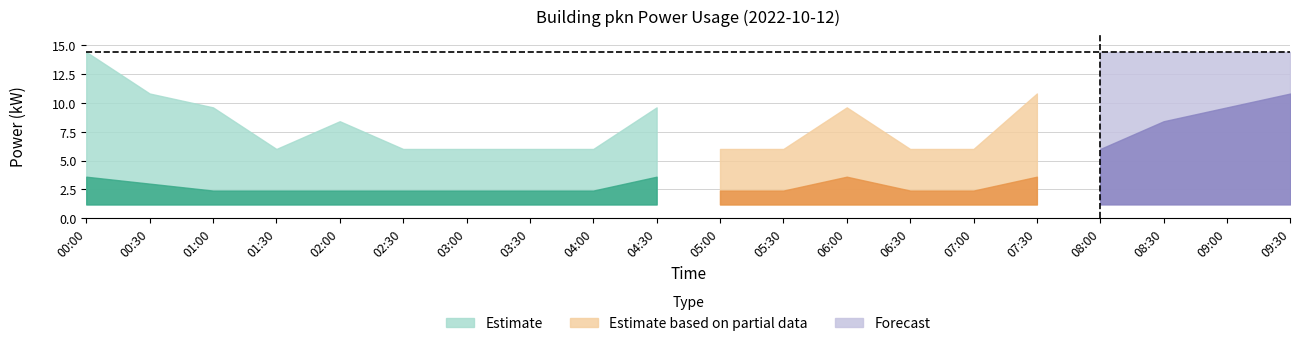

True or false: mid has a value of 2.4 at 07:00.

True